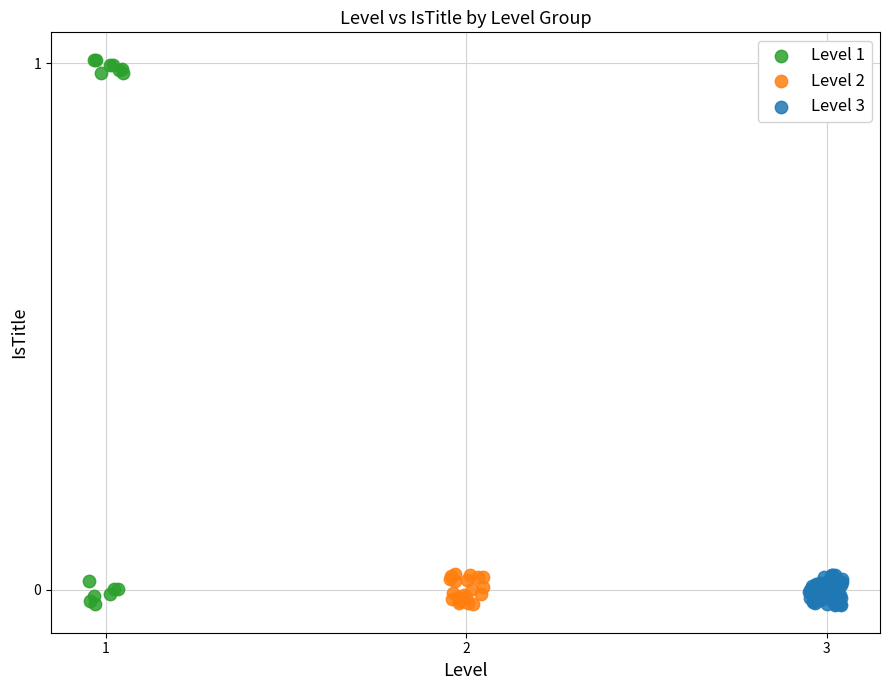

Which series reaches the maximum Y coordinate?

Level 1